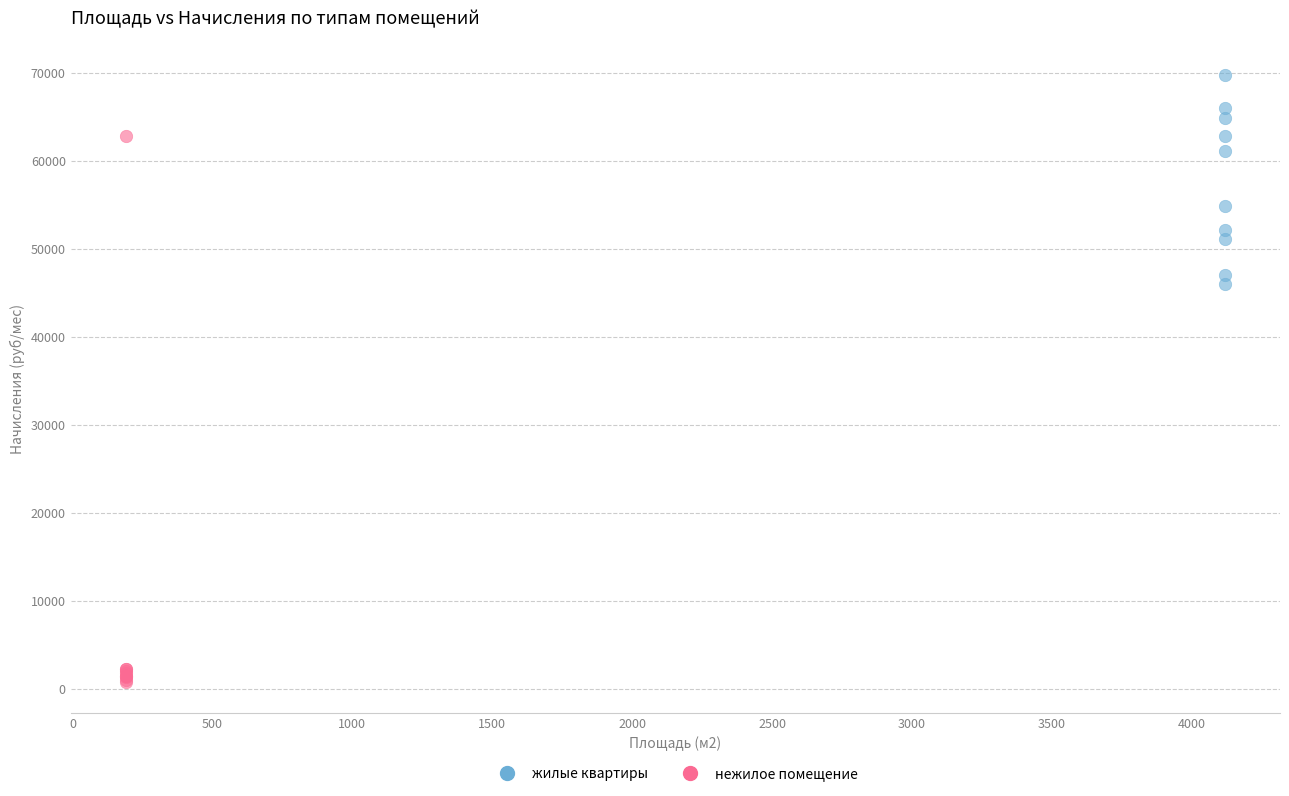

Which series reaches the maximum Y coordinate?

жилые квартиры